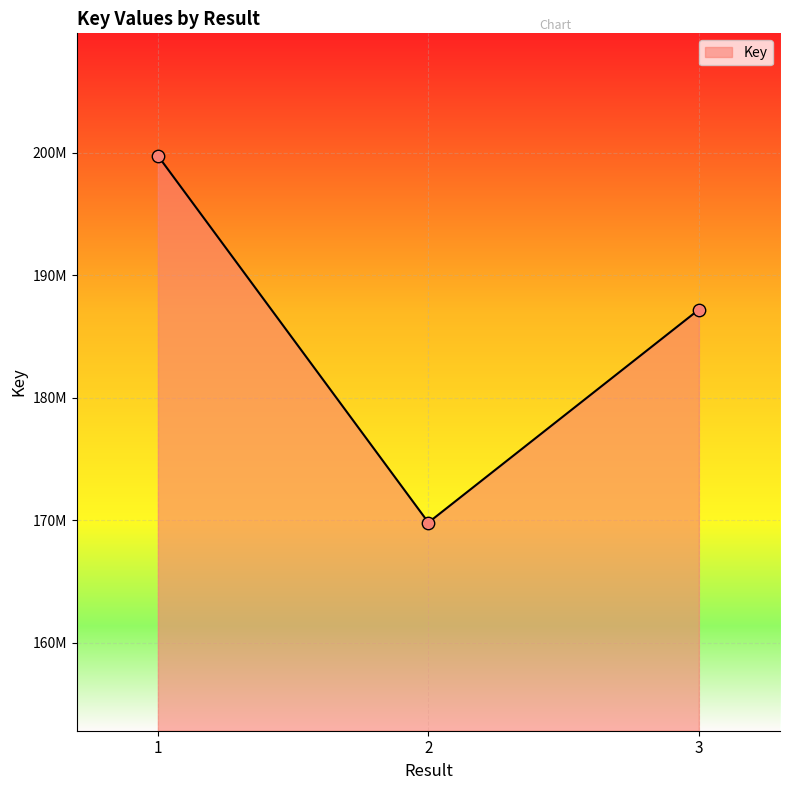

Does the chart have visible grid lines?

Yes